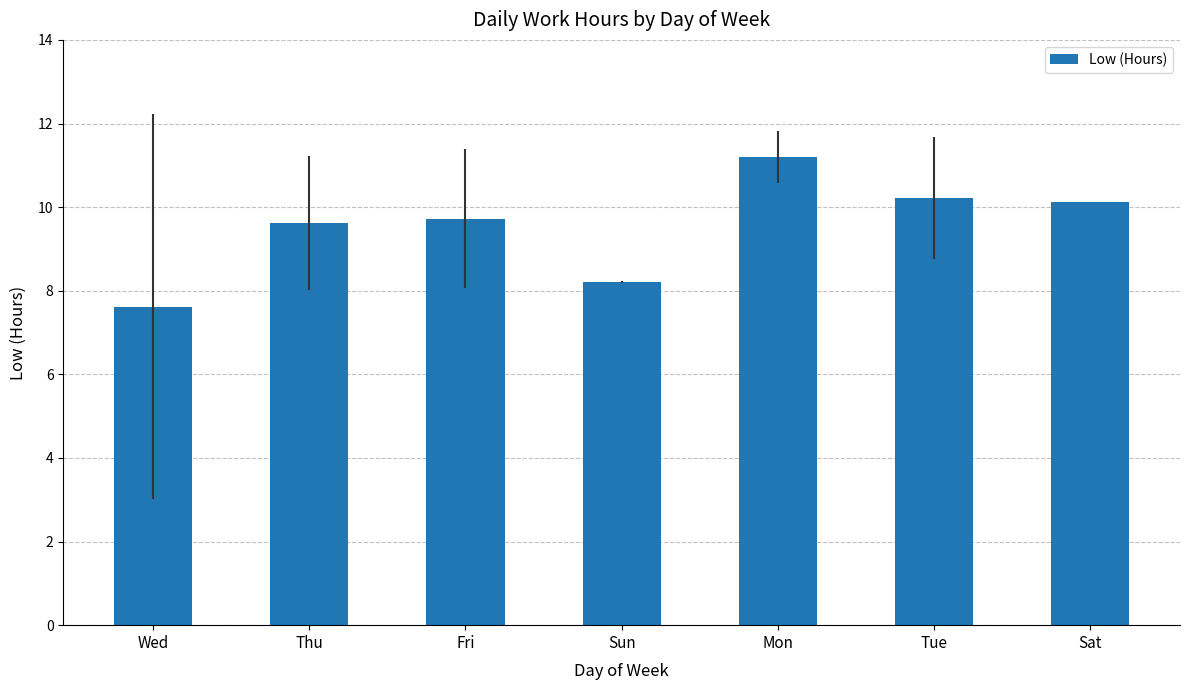

At which category does the chart reach its minimum across all series?

Wed